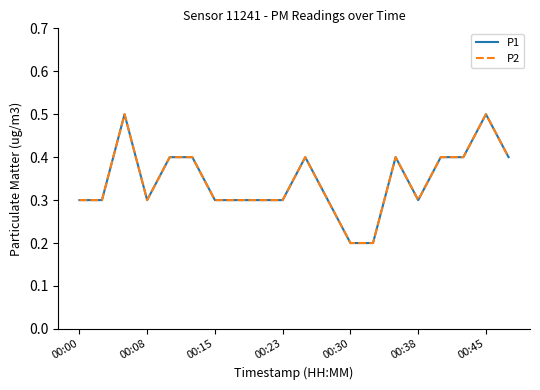

Reading left to right, extract all data points from this chart.

P1: 0.3	0.3	0.5	0.3	0.4	0.4	0.3	0.3	0.3	0.3	0.4	0.3	0.2	0.2	0.4	0.3	0.4	0.4	0.5	0.4
P2: 0.3	0.3	0.5	0.3	0.4	0.4	0.3	0.3	0.3	0.3	0.4	0.3	0.2	0.2	0.4	0.3	0.4	0.4	0.5	0.4